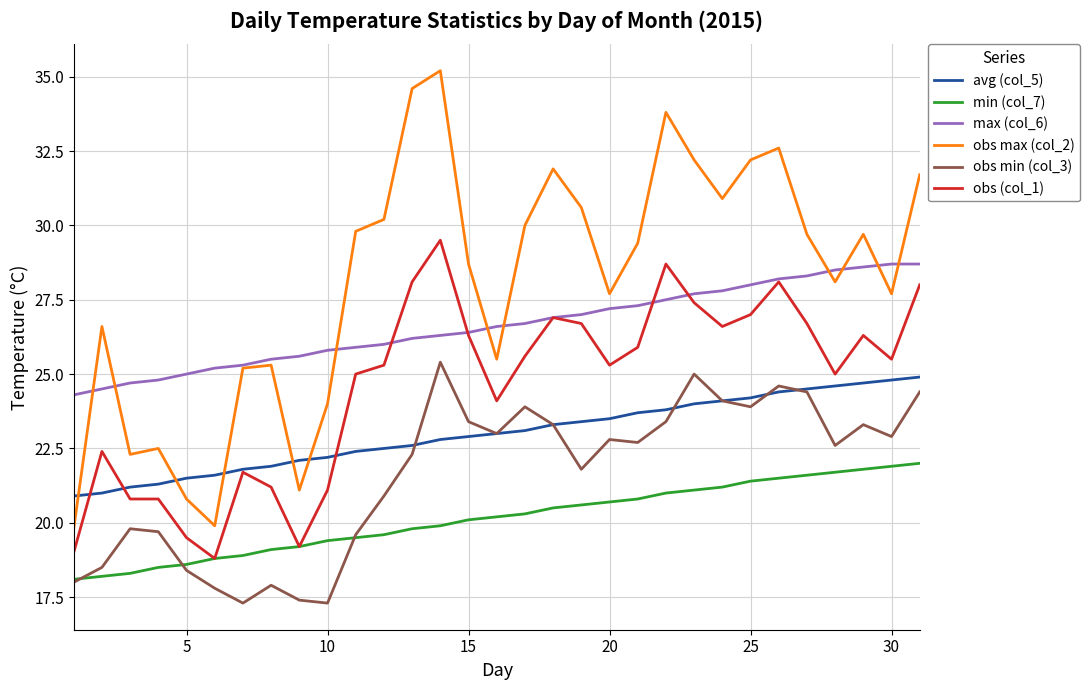

Which series has the widest spread of values?

obs max (col_2)